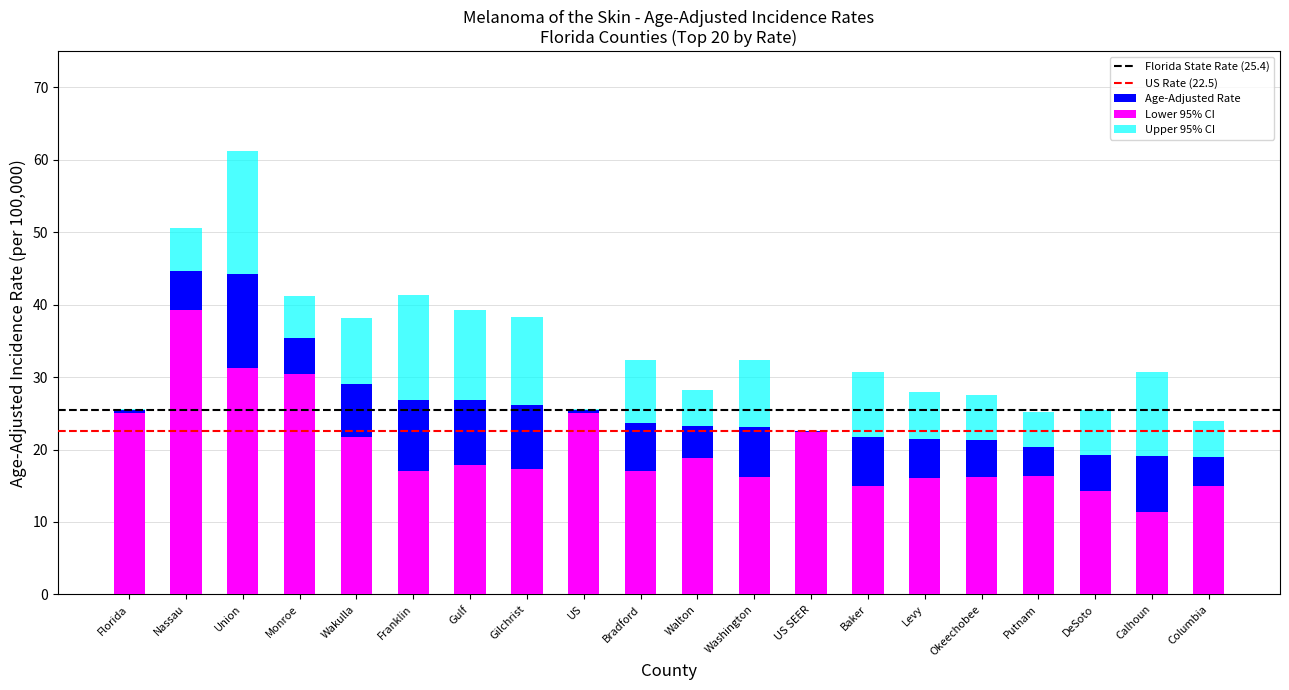

Rank the series at Walton from lowest to highest value.

Lower 95% CI, Age-Adjusted Rate, Upper 95% CI